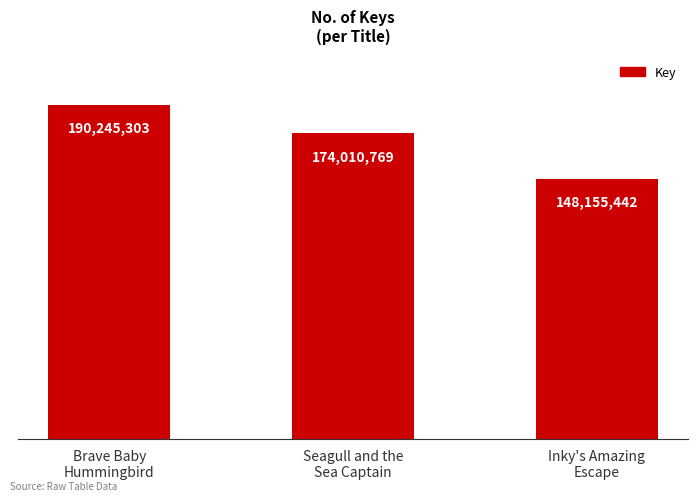

Are the bars horizontal?

No